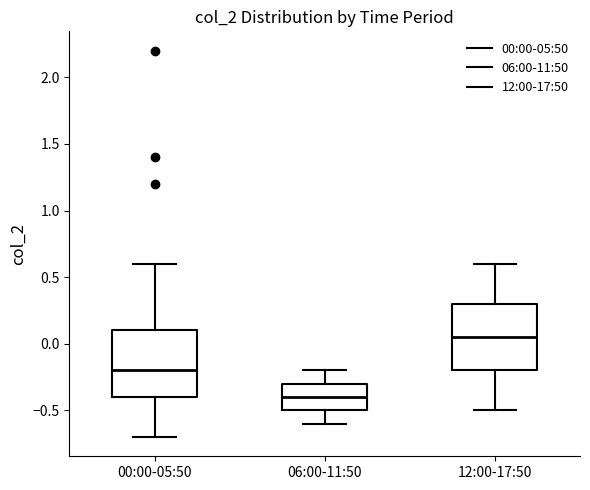

Which box has the highest median line?

12:00-17:50